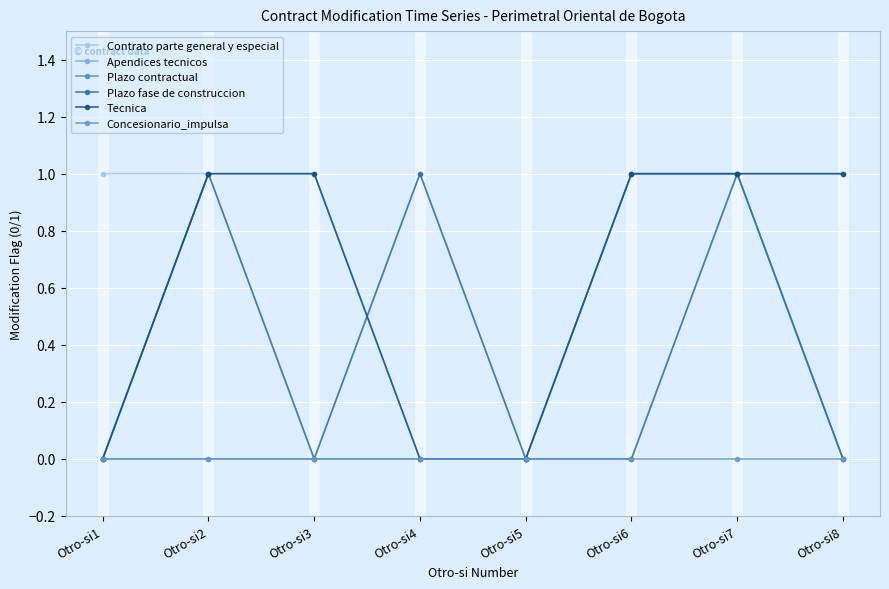

Does the chart have visible grid lines?

Yes